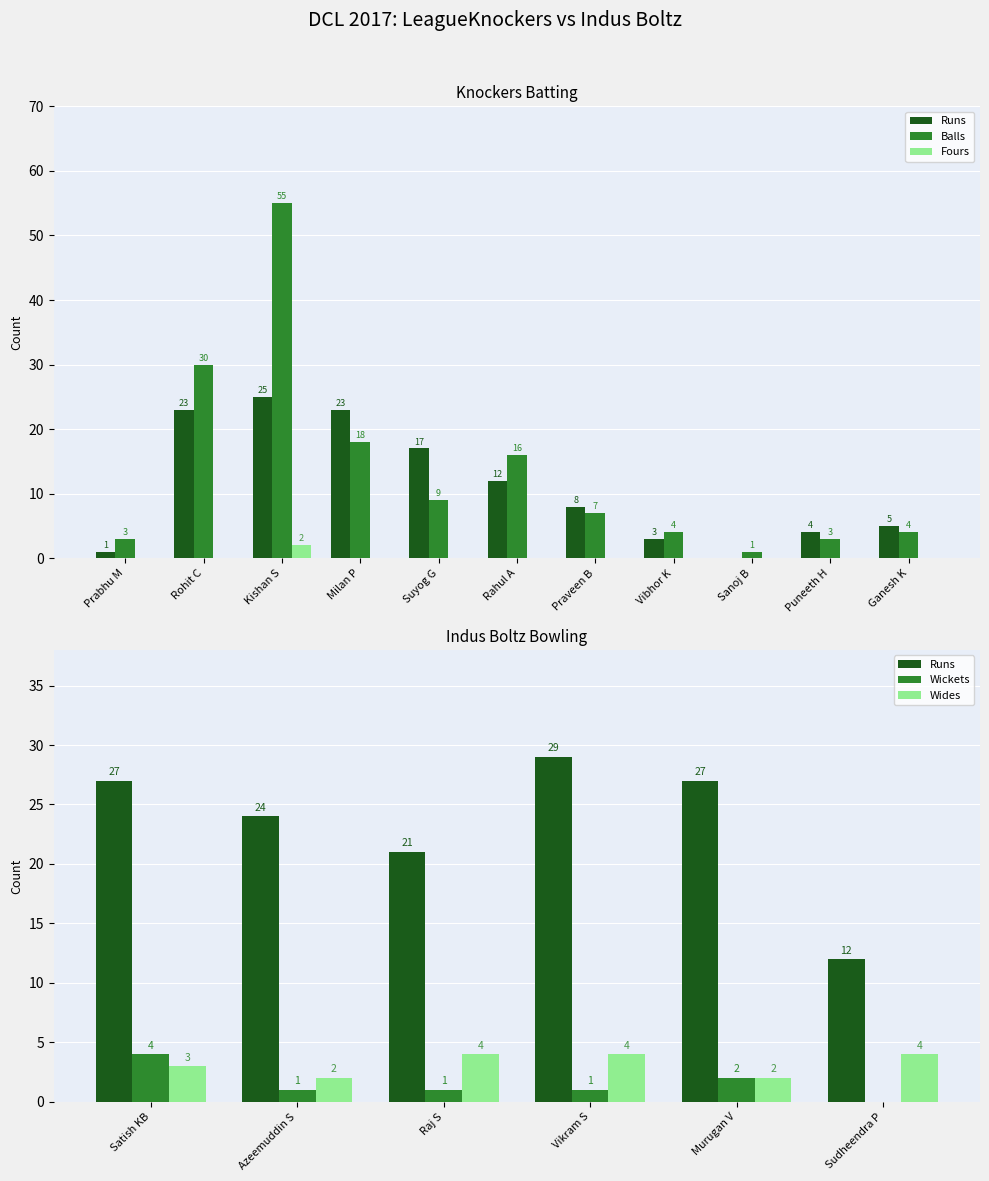

What is the difference between the maximum and minimum values in the Knockers Batting Runs series?

25